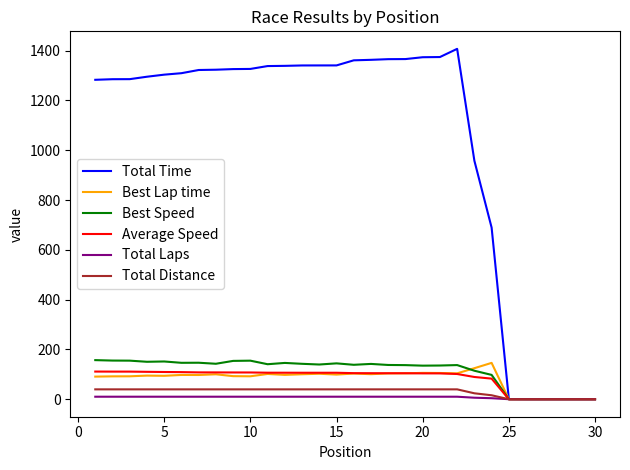

At how many categories does at least one series exceed 565?

24